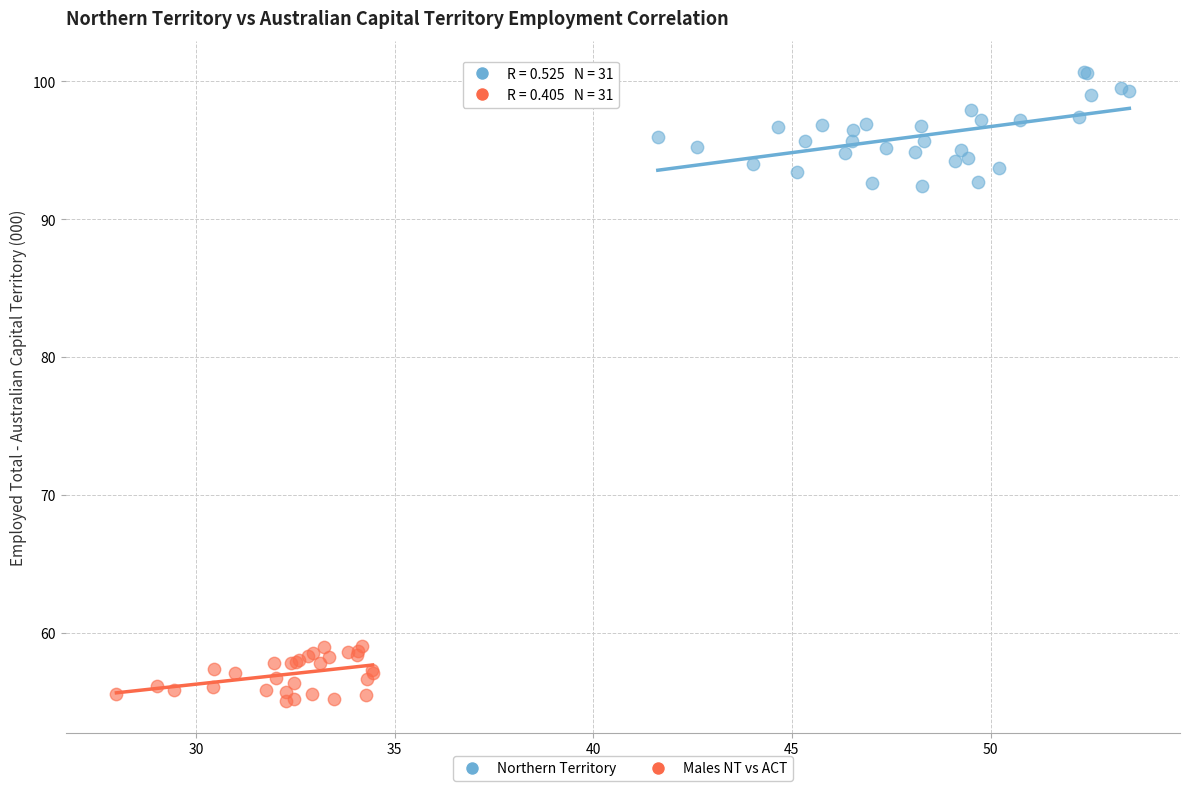

Which series has the widest spread of Y values?

Northern Territory